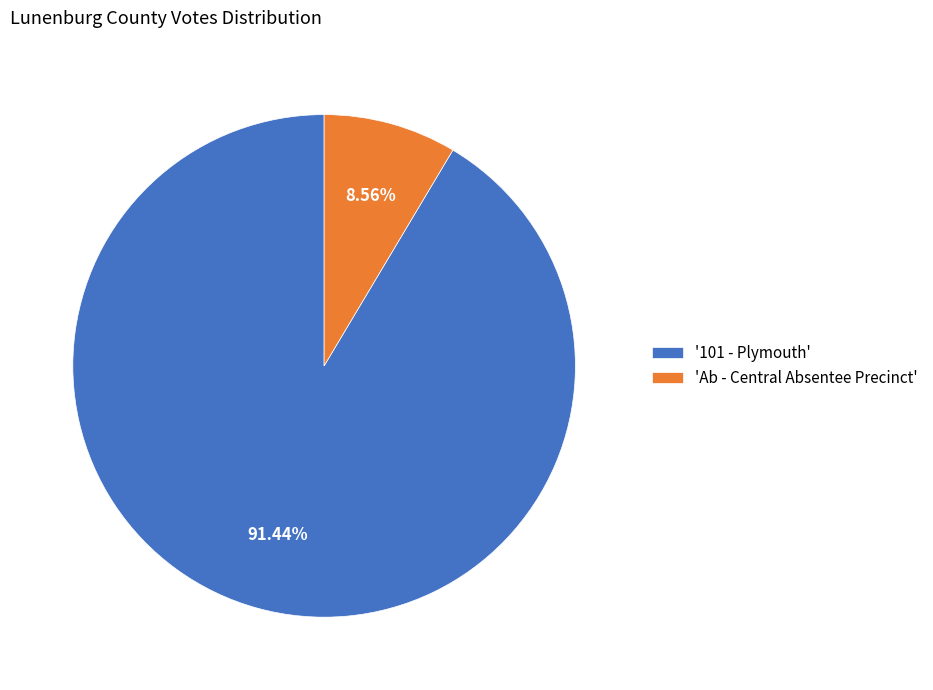

Does any single category account for the majority?

Yes